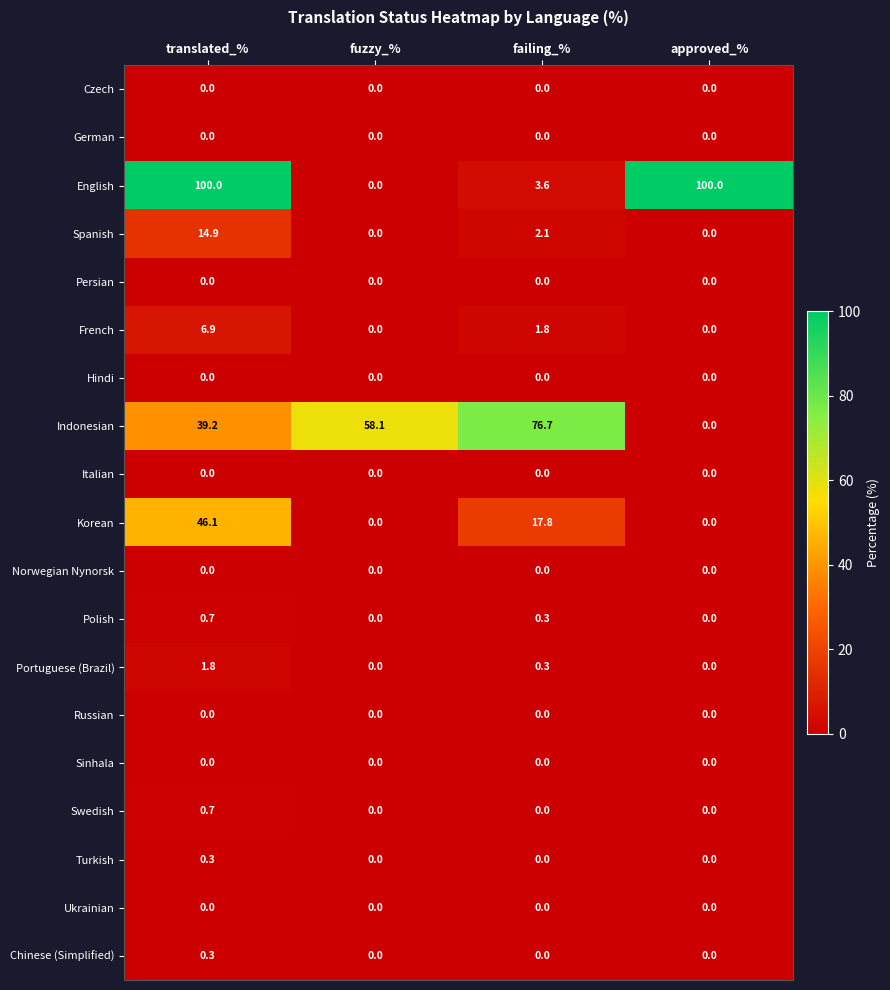

Which category has the lowest value in the Indonesian series?

approved_%